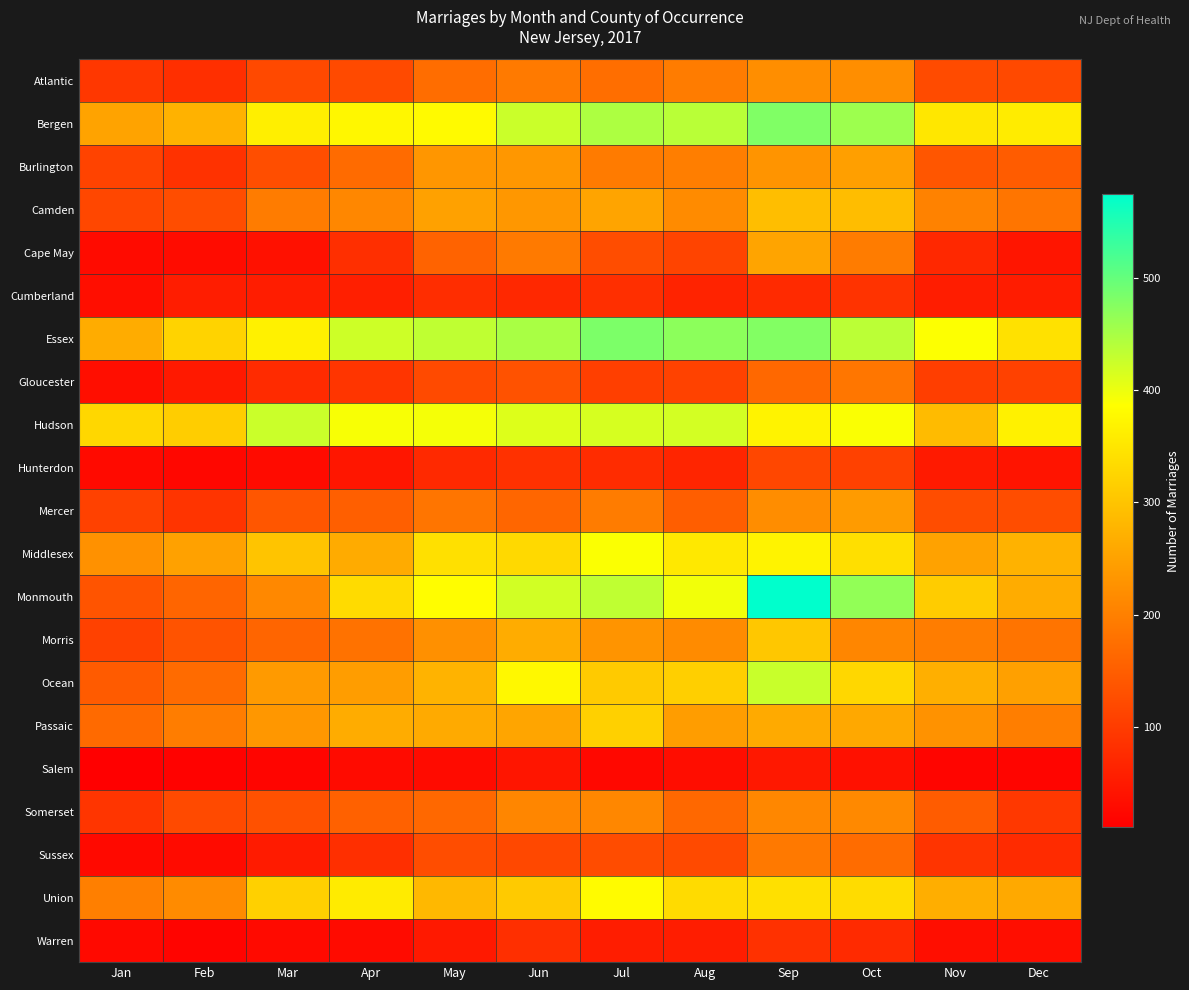

What is the total value across all series at Oct?

5291